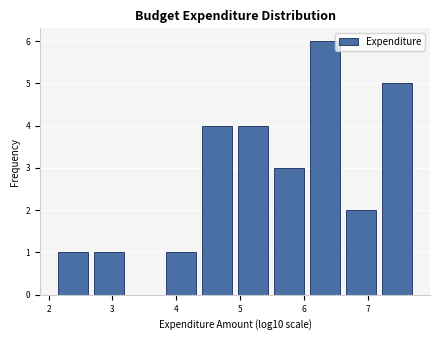

What is the height of the bar covering 5.5 to 6.1 on the x-axis? Neither the bar edges nor the heights are printed on the chart, so give them approximately, as read against the axes.

3